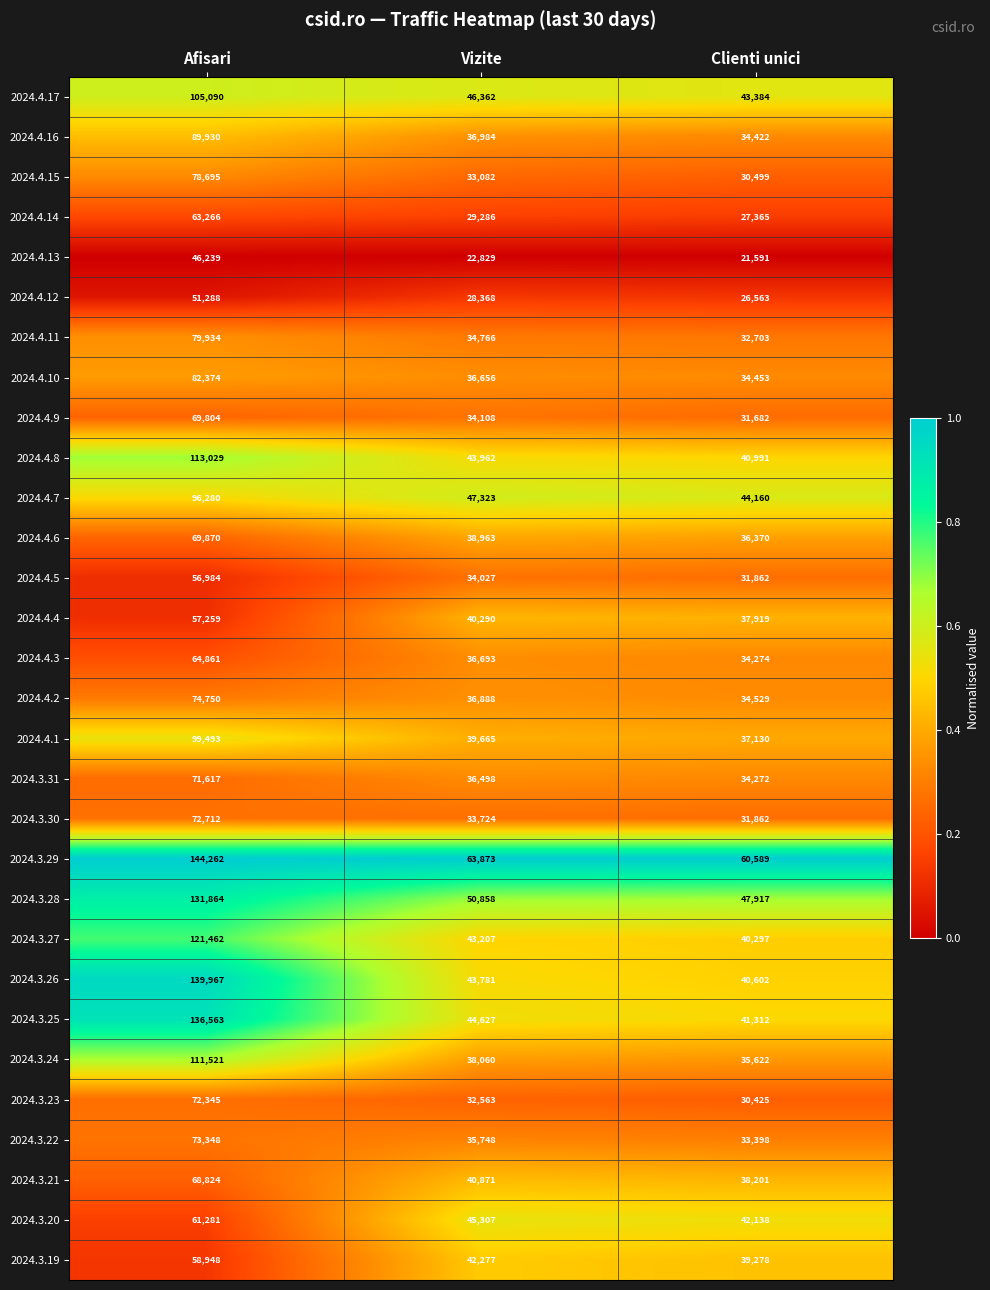

What is the average value of the 2024.4.4 series?

45156